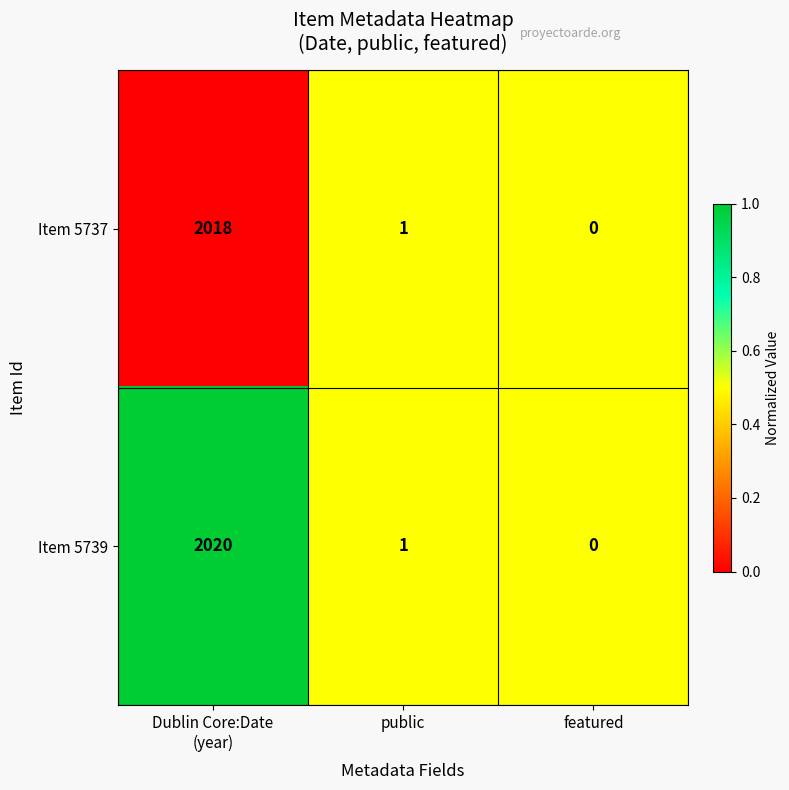

Reading right to left, list all the values displayed in this chart.

Item 5737: 0	1	2018
Item 5739: 0	1	2020